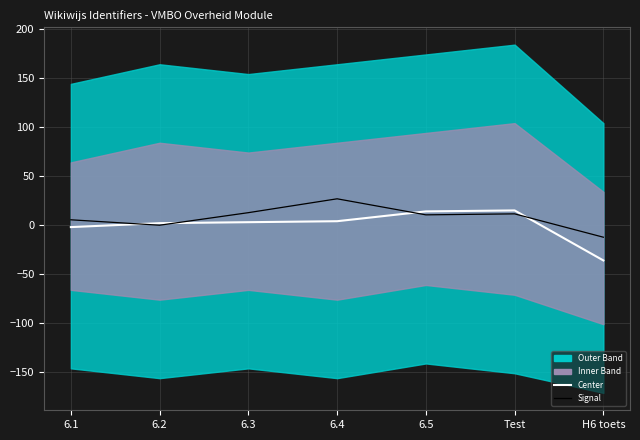

Does the chart display data point markers on the line(s)?

No